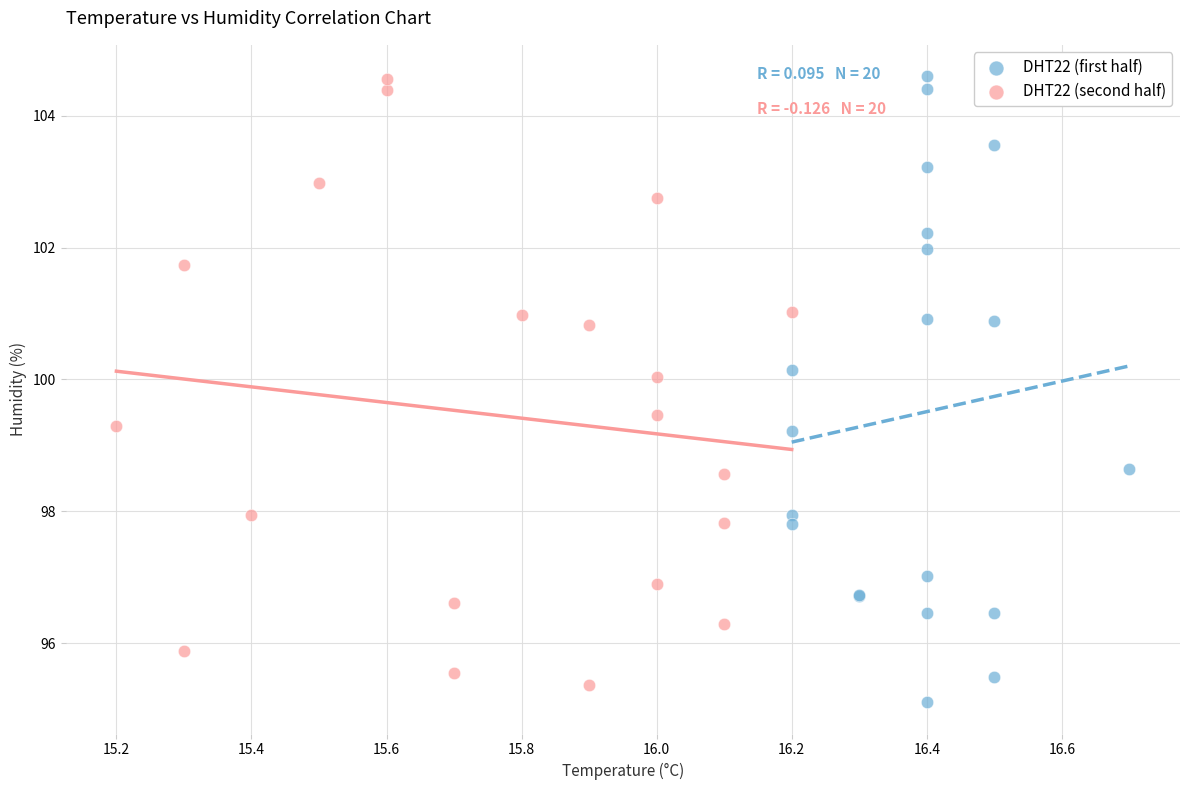

What are all the series names shown in the legend?

DHT22 (first half), DHT22 (second half)